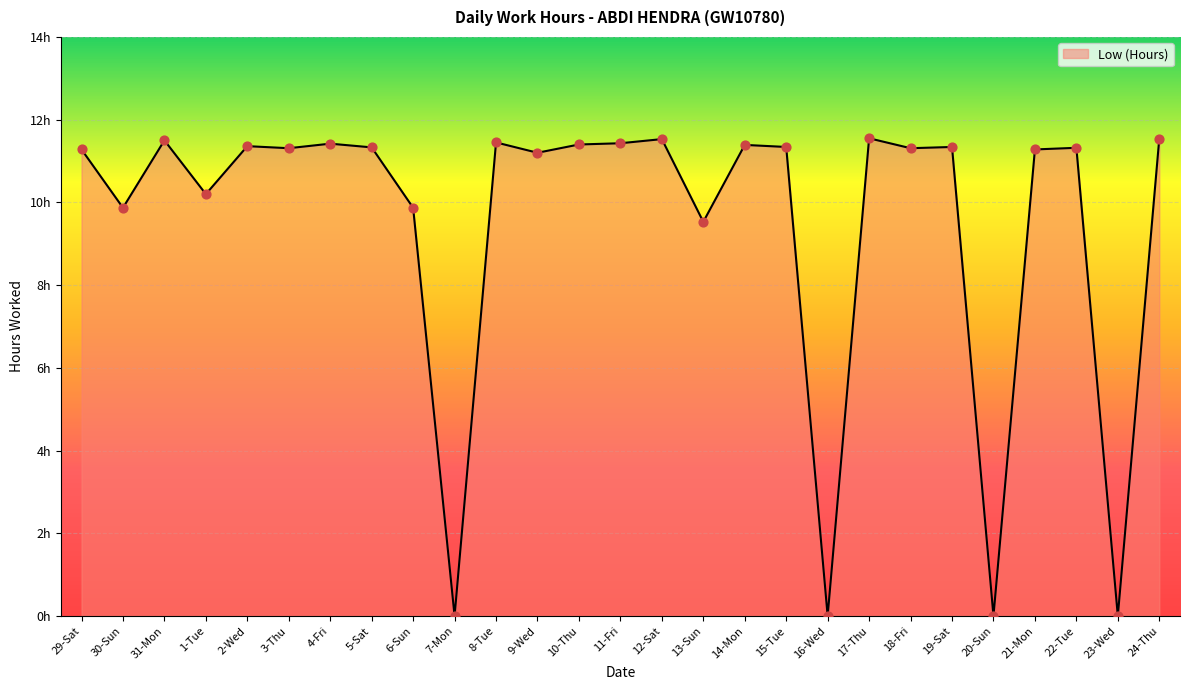

Which has a higher value, 15-Tue or 8-Tue?

8-Tue